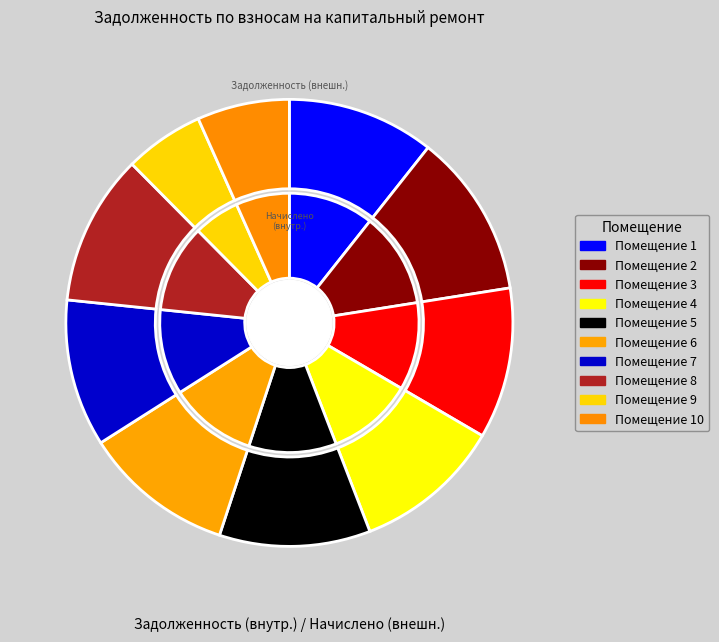

To the nearest percent, what portion does 5 represent?

11%